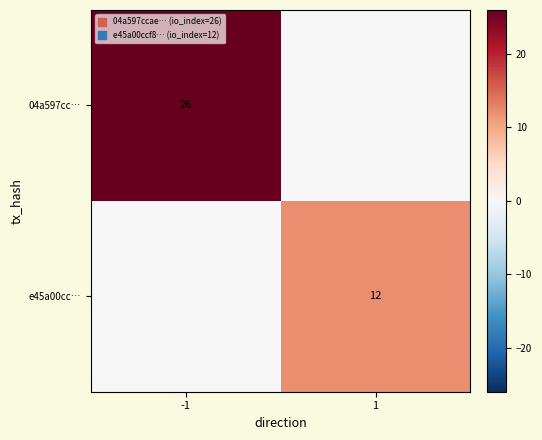

Rank the series by their maximum value, from highest to lowest.

04a597cc…, e45a00cc…